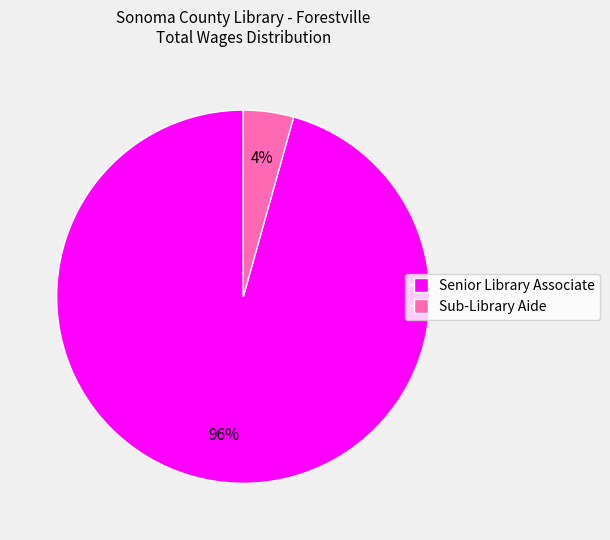

True or false: Sub-Library Aide accounts for 12% of the total.

False